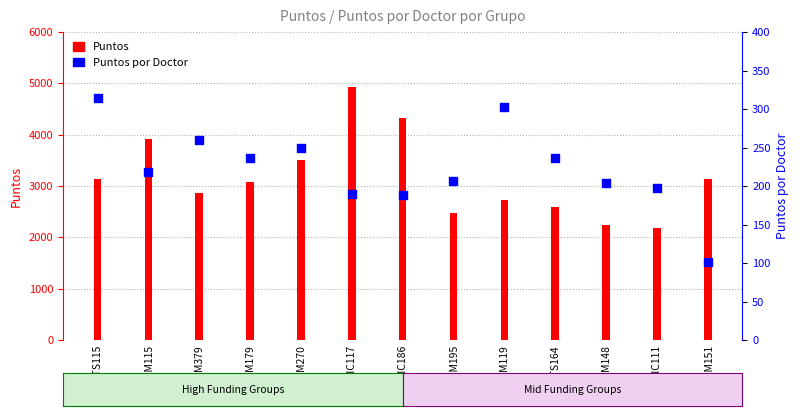

At how many categories does at least one series exceed 4761?

1